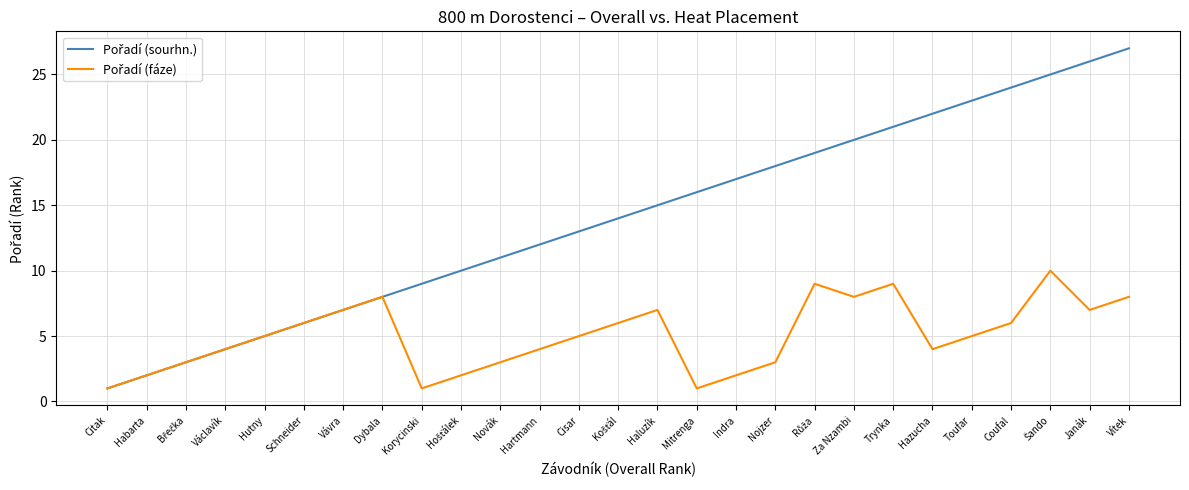

What is the maximum value shown in the chart?

27